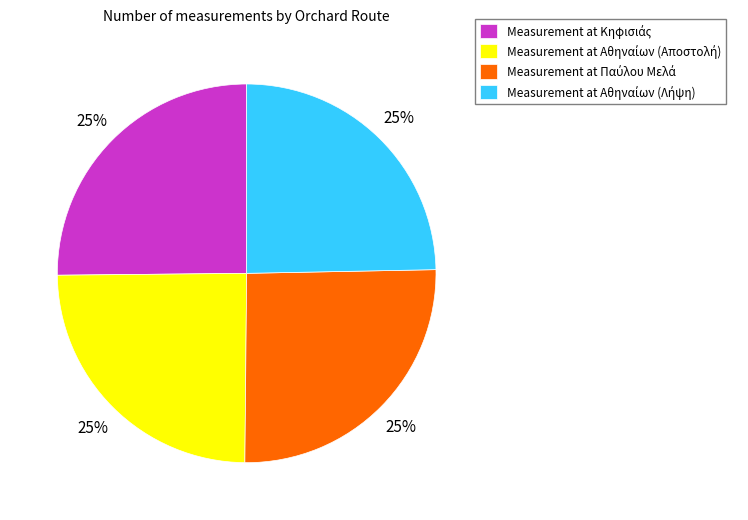

Is there any slice that represents more than half of the pie?

No